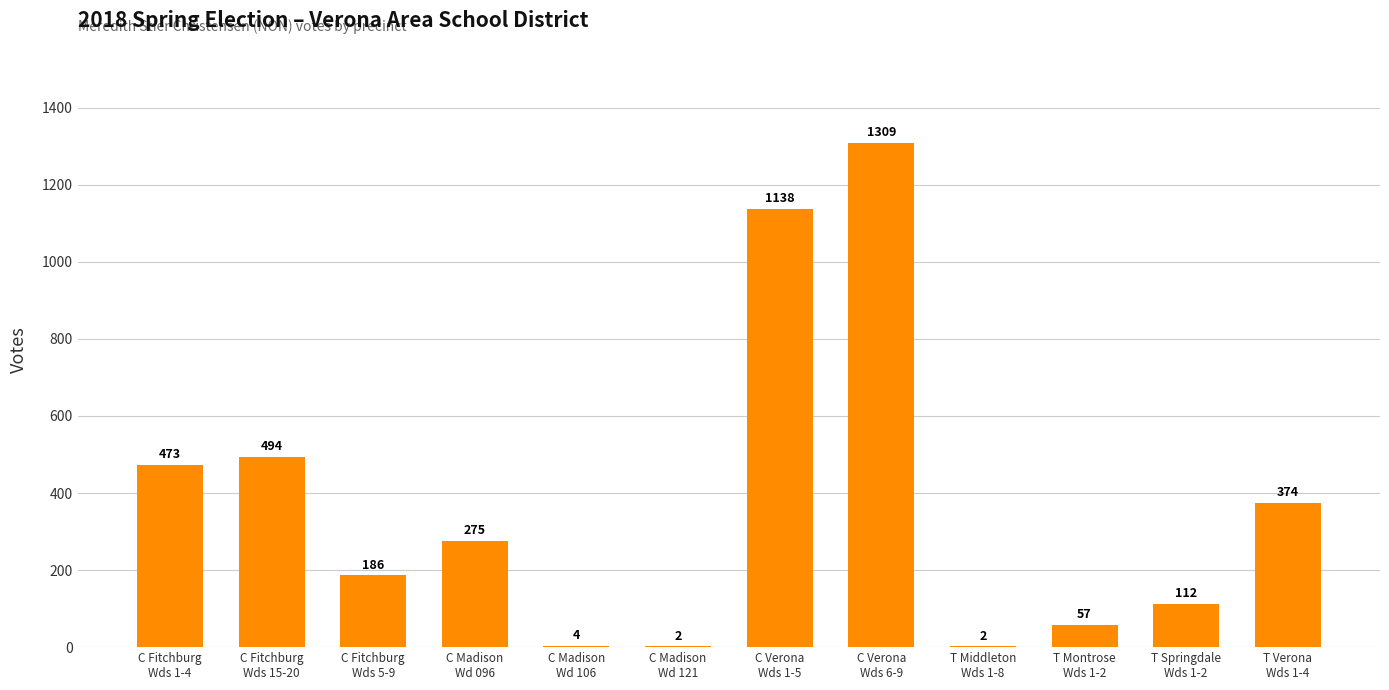

What is the sum of all values?

4426